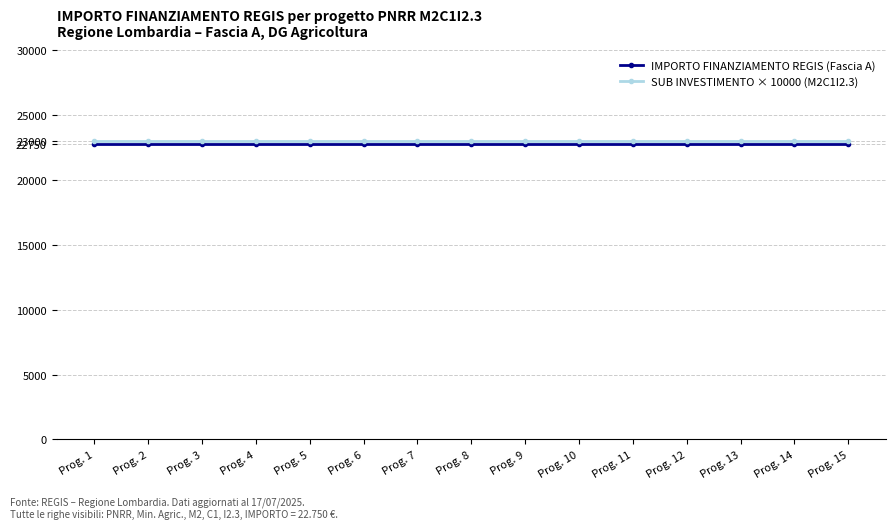

What is the difference between the highest and lowest values at Prog. 11?

250